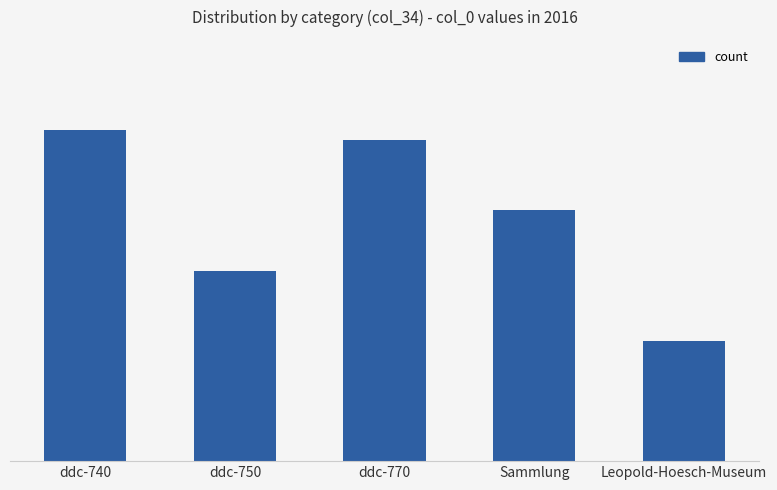

What is the approximate value at Leopold-Hoesch-Museum, to the nearest 5?

60